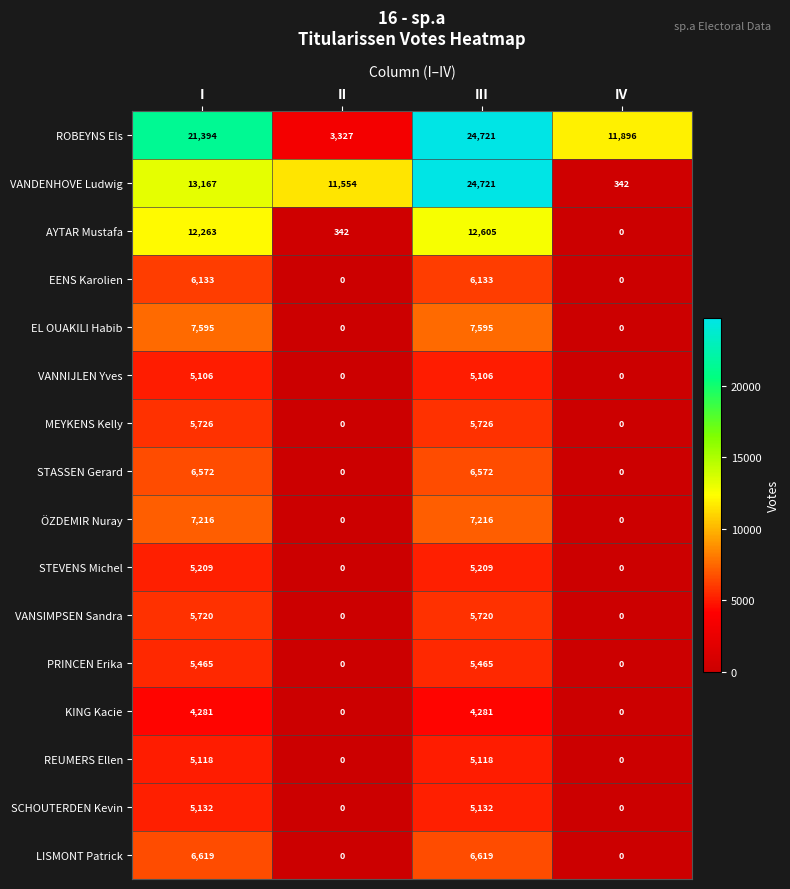

At which category is the sum across all series the highest?

III